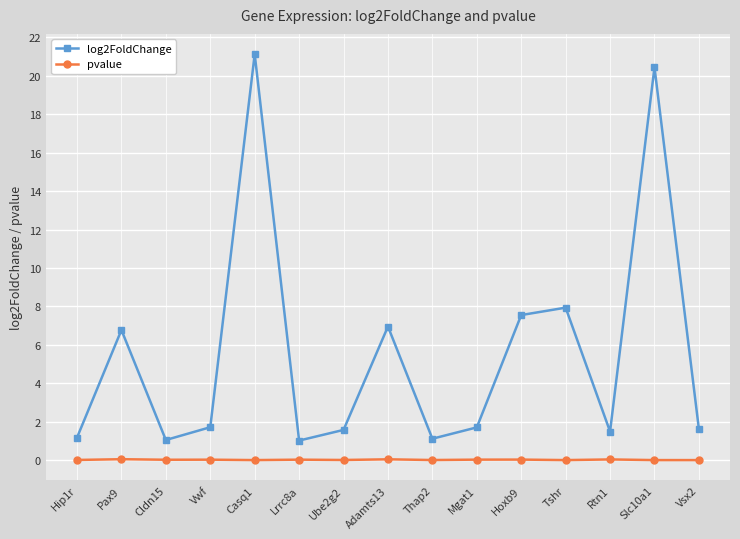

List the series in order of their peak value, lowest first.

pvalue, log2FoldChange